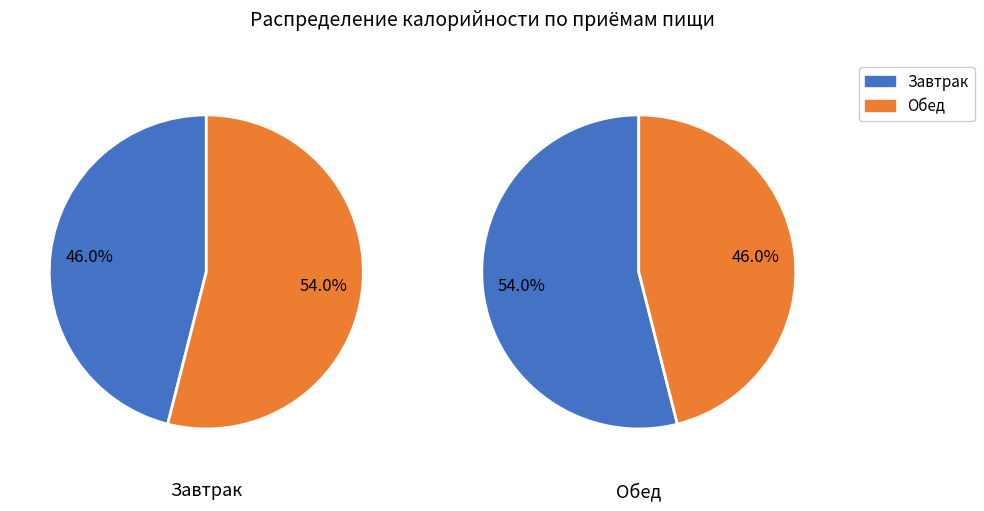

Which category accounts for the majority?

Обед